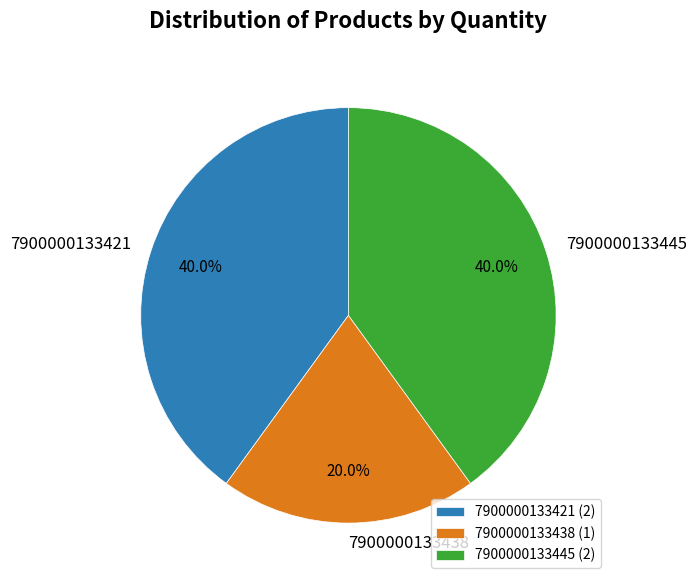

How many slices are in this pie chart?

3